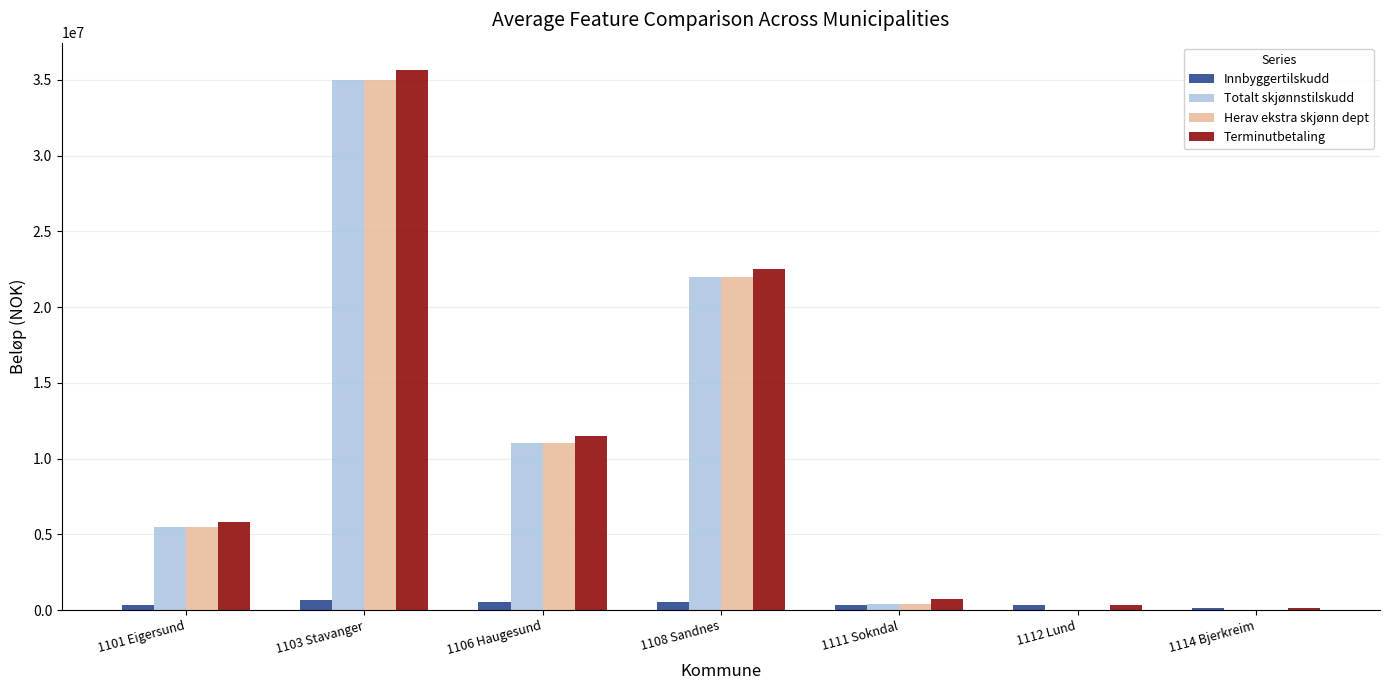

What value does the Innbyggertilskudd series have at 1114 Bjerkreim?

167000